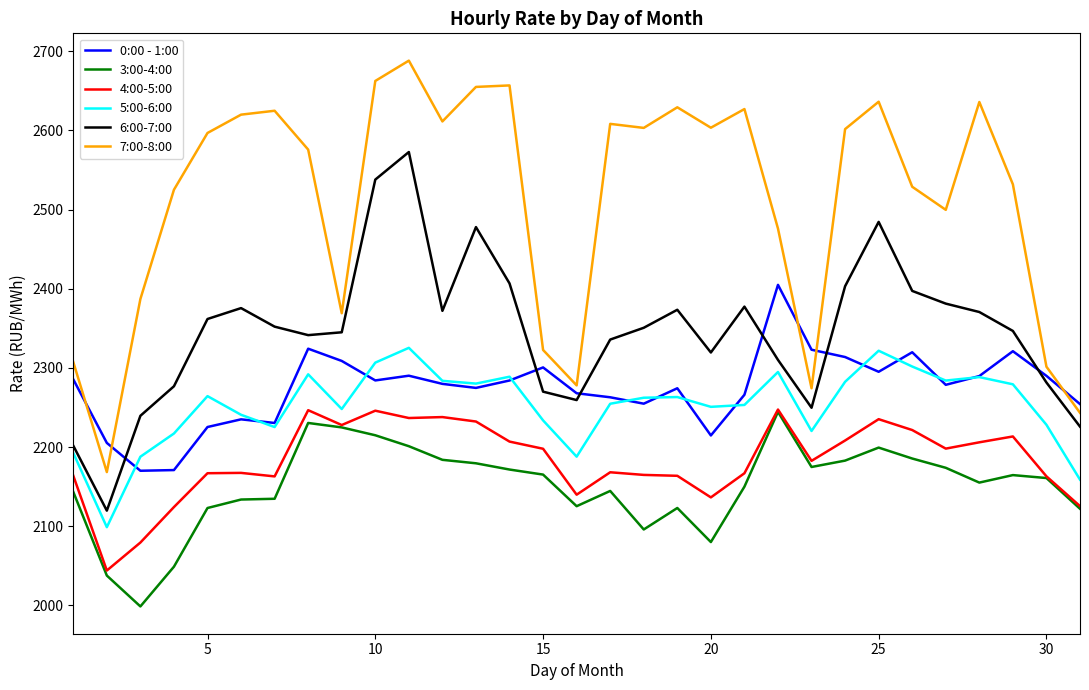

What are all the series names shown in the legend?

0:00 - 1:00, 3:00-4:00, 4:00-5:00, 5:00-6:00, 6:00-7:00, 7:00-8:00